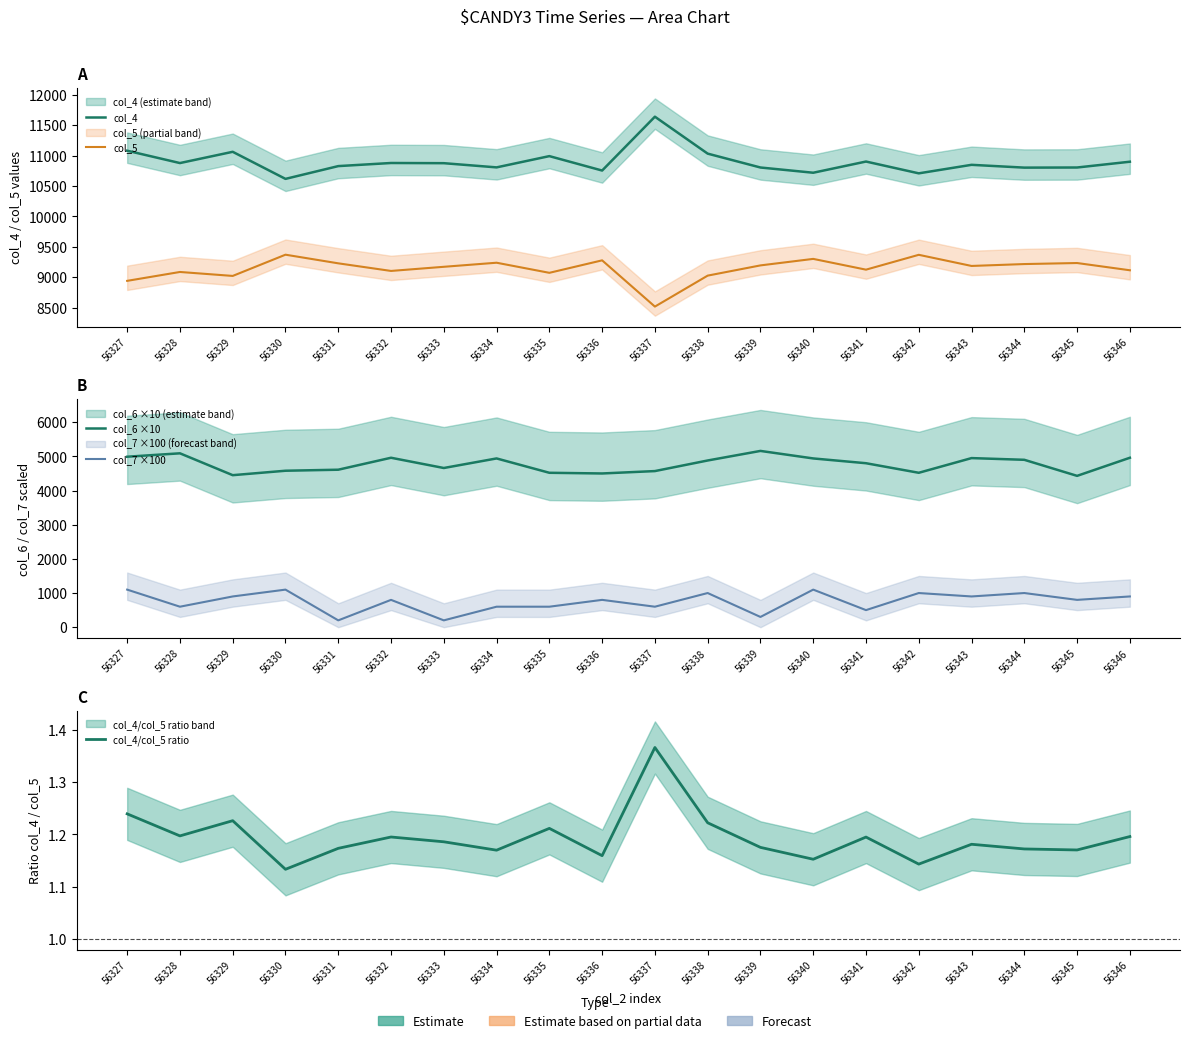

At which label is col_6 ×10 closest to 4795?

56341